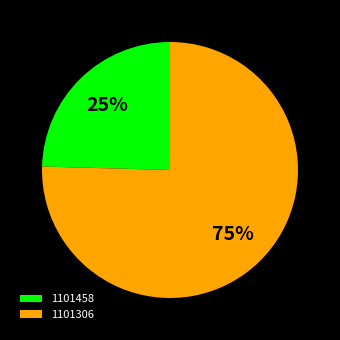

Which category has the biggest portion of the pie?

1101306